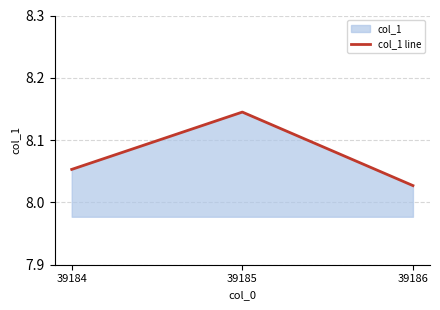

What is the minimum value shown in the chart?

8.0